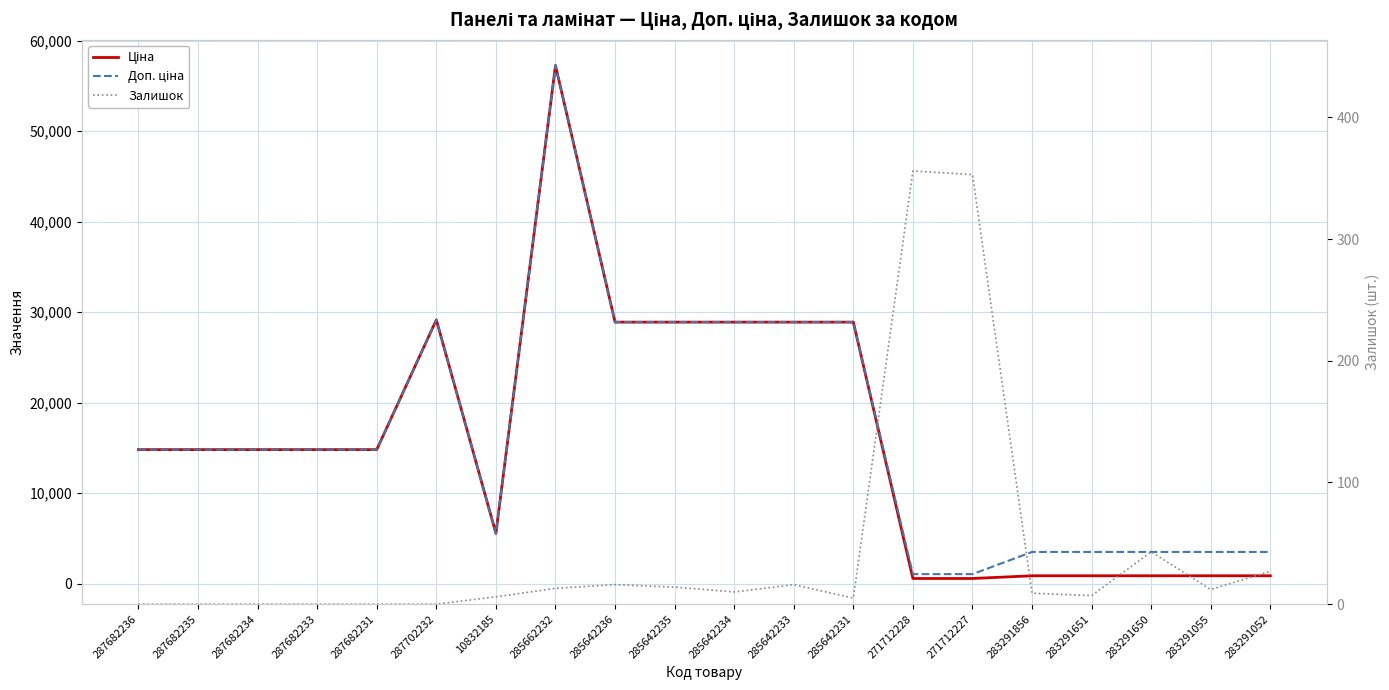

At which label does Залишок reach its peak?

271712228